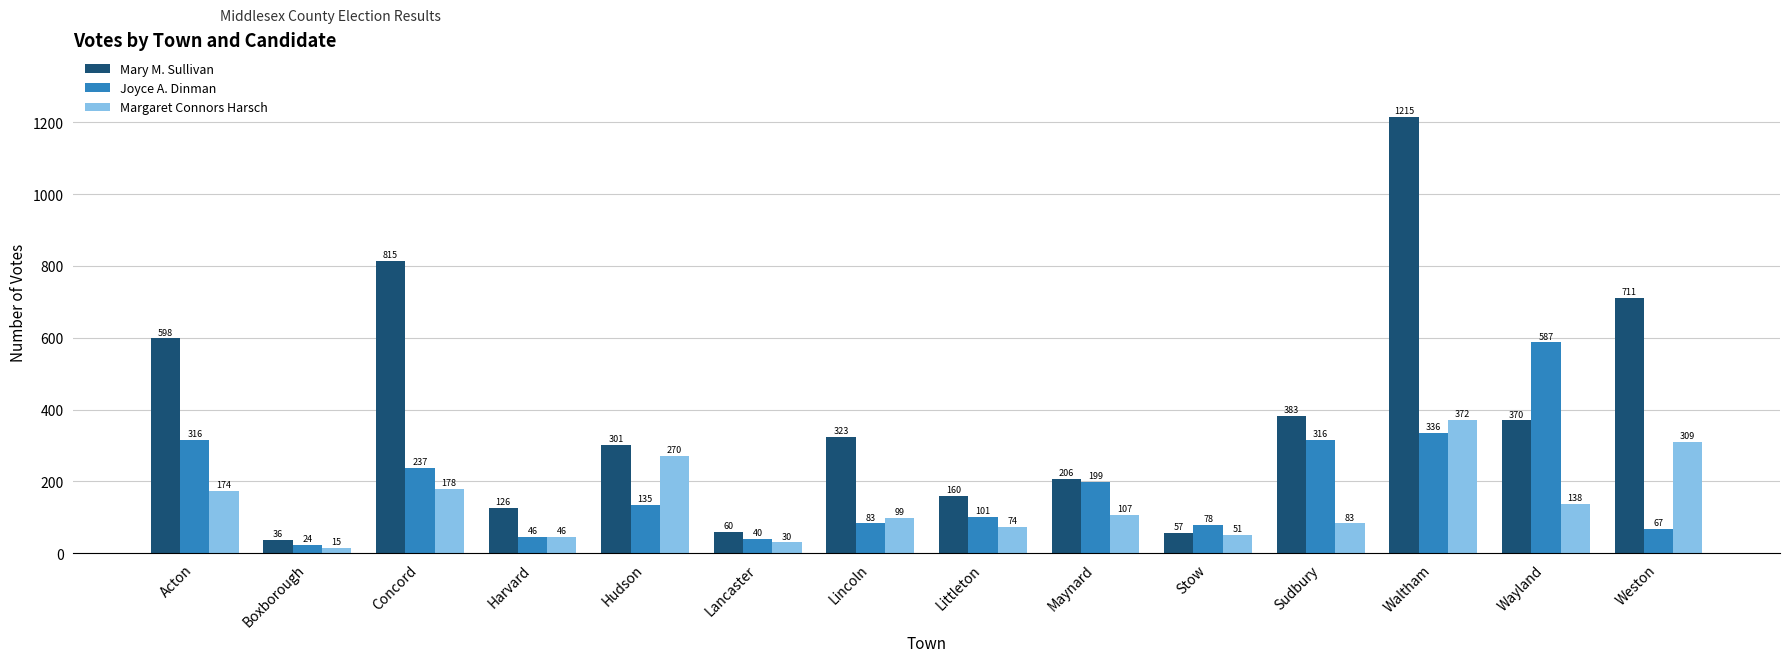

True or false: Joyce A. Dinman has a value of 83 at Lincoln.

True